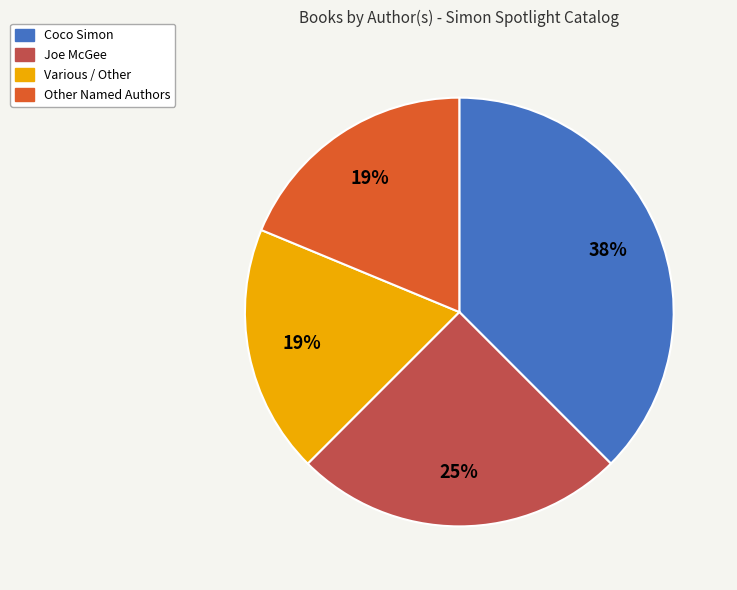

Count the number of slices in the pie.

4